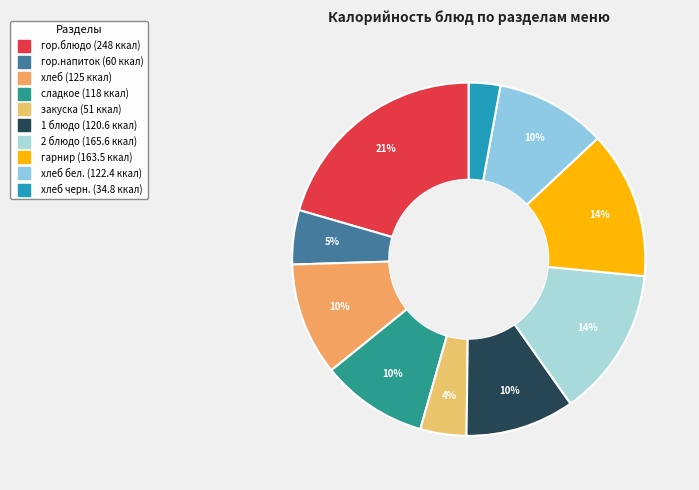

To the nearest percent, what is the difference between the largest and smallest slice percentages?

18%